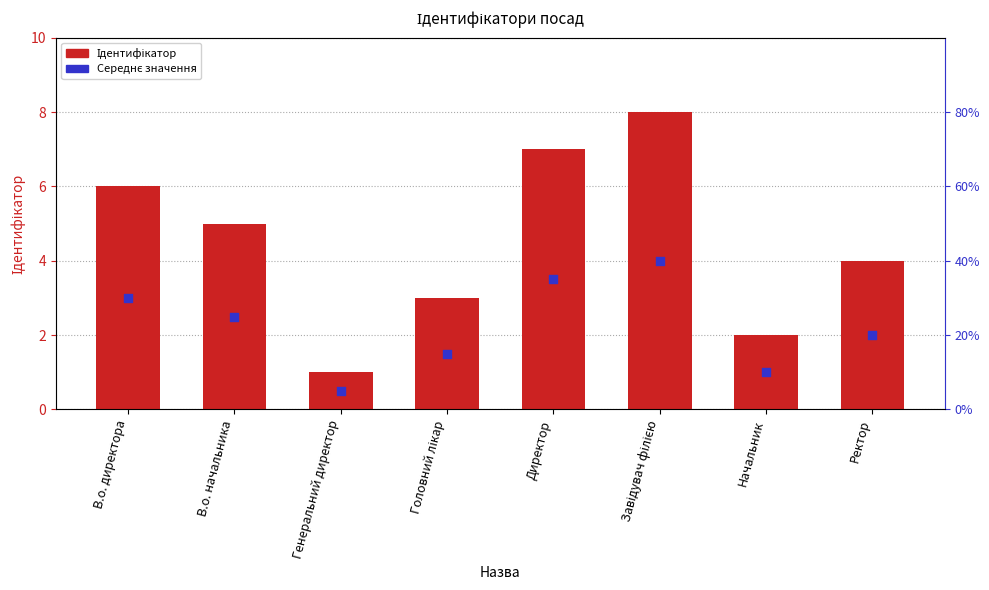

At how many categories does at least one series exceed 3?

5